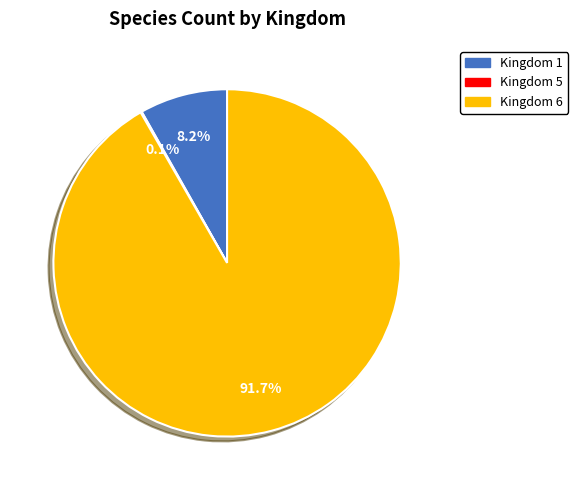

What is the majority slice?

Kingdom 6